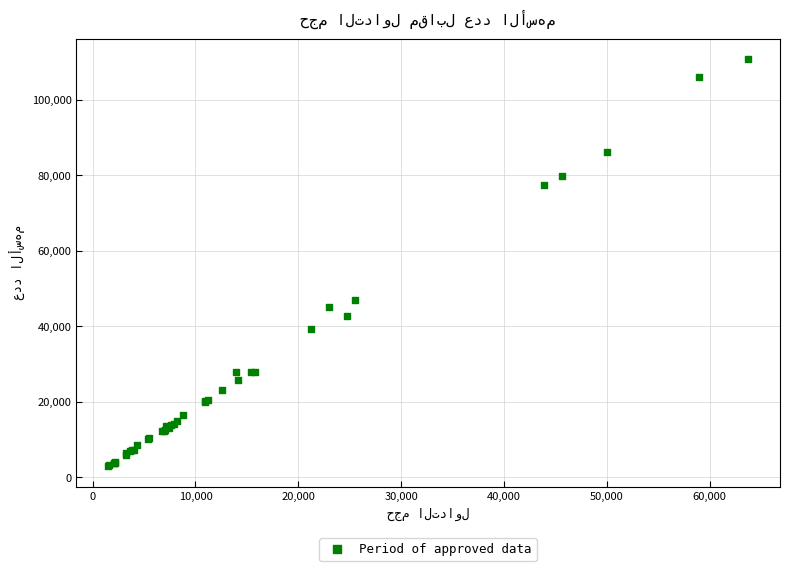

What Y value in the scatter plot is closest to 56878?

47049